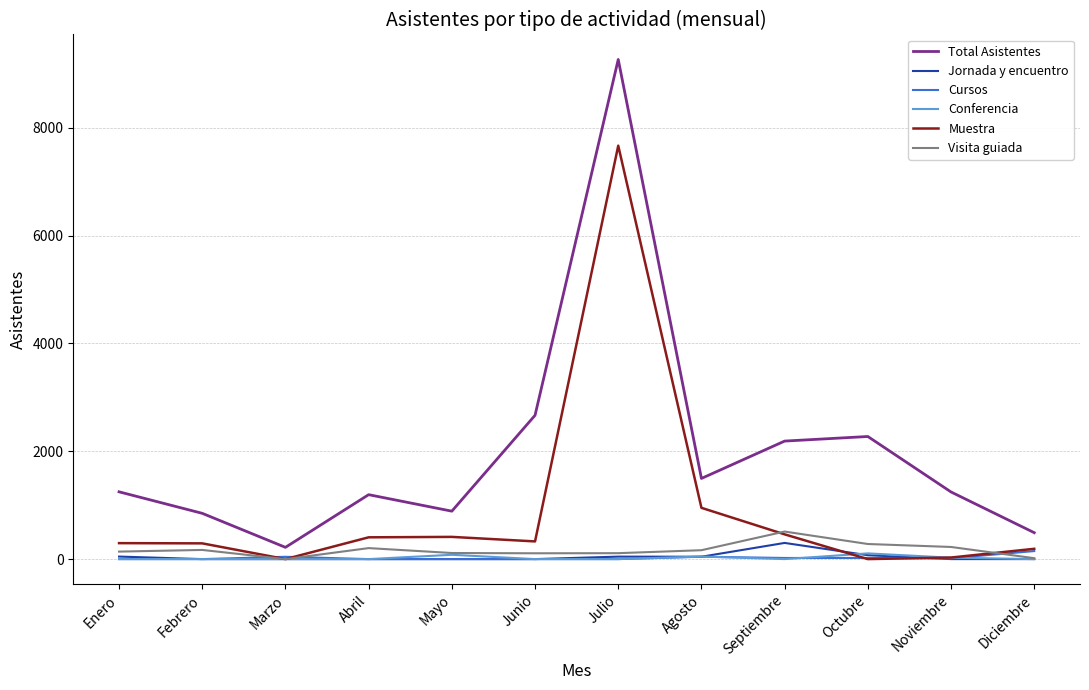

Is it true that Total Asistentes equals 1365 at Febrero?

False